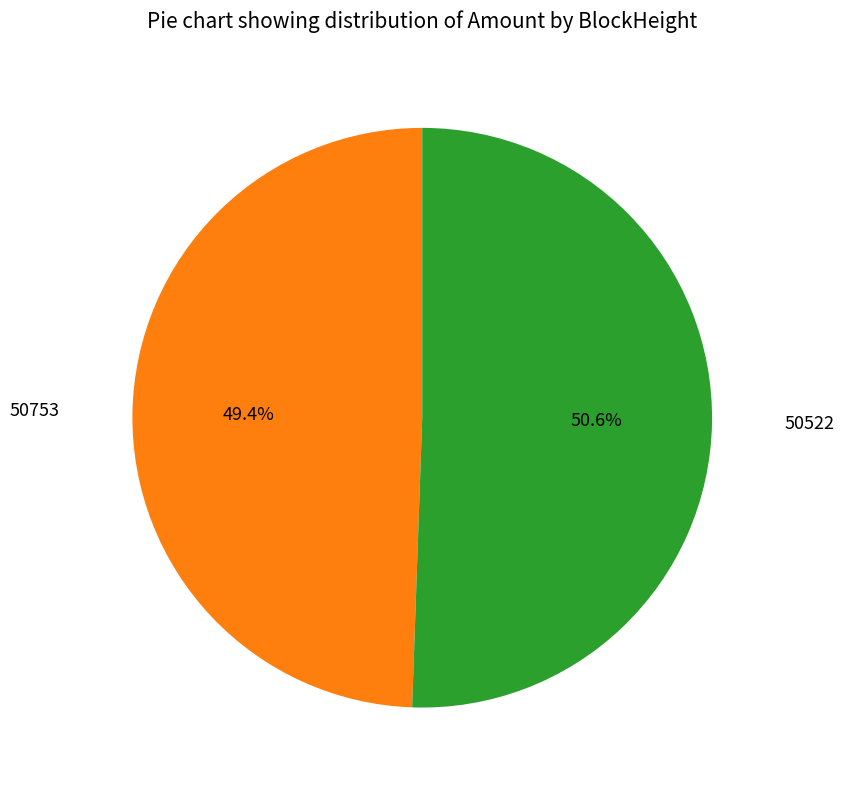

To the nearest percent, what is the difference between the largest and smallest slice percentages?

1%